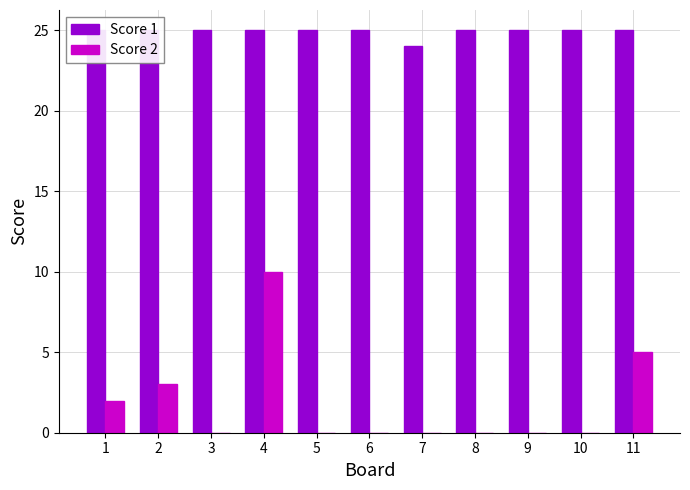

Which label corresponds to the largest value in the chart?

1